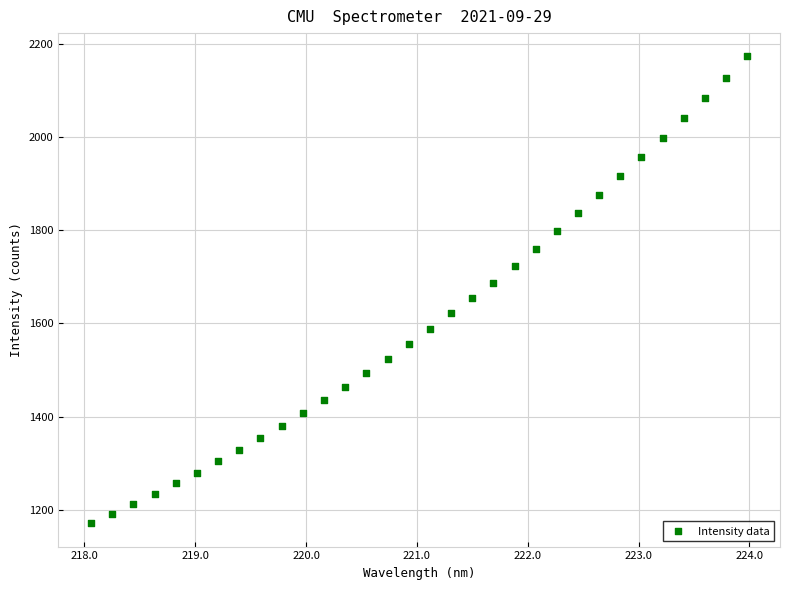

What is the range of X values (max minus min)?

5.9